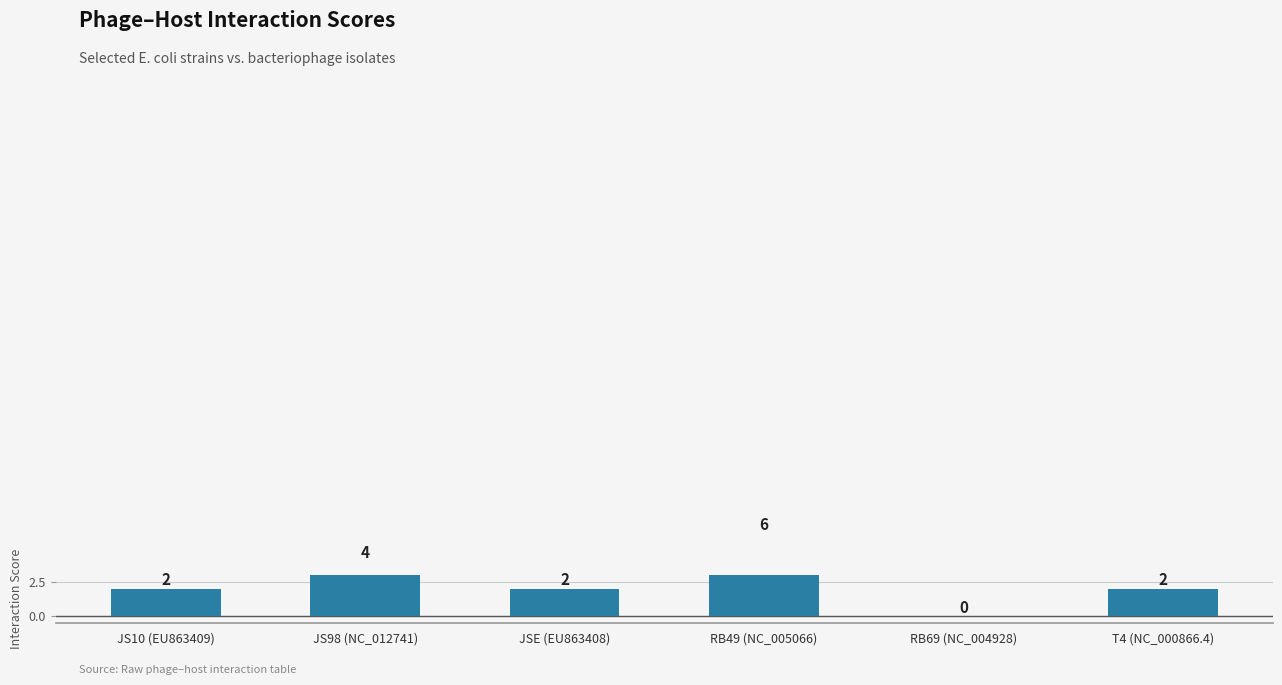

What position from the right is JSE (EU863408)?

4